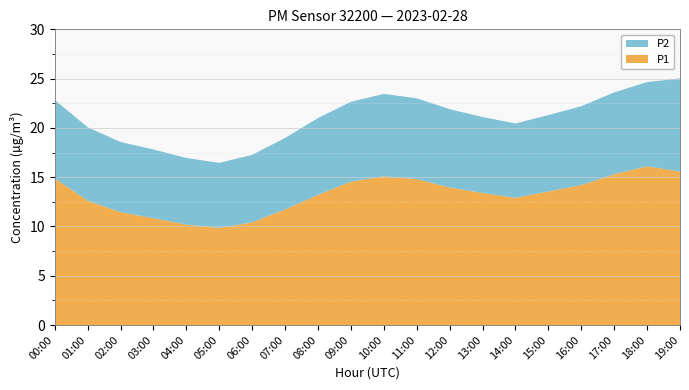

Reading left to right, what are all the values shown in this chart?

P1: 00:00=14.9	01:00=12.6	02:00=11.4	03:00=10.8	04:00=10.2	05:00=9.8	06:00=10.4	07:00=11.7	08:00=13.2	09:00=14.6	10:00=15.1	11:00=14.8	12:00=13.9	13:00=13.4	14:00=12.9	15:00=13.6	16:00=14.2	17:00=15.3	18:00=16.1	19:00=15.6
P2: 00:00=8.0	01:00=7.5	02:00=7.1	03:00=7.0	04:00=6.8	05:00=6.6	06:00=6.8	07:00=7.2	08:00=7.8	09:00=8.1	10:00=8.3	11:00=8.2	12:00=8.0	13:00=7.7	14:00=7.5	15:00=7.8	16:00=8.0	17:00=8.3	18:00=8.6	19:00=9.4